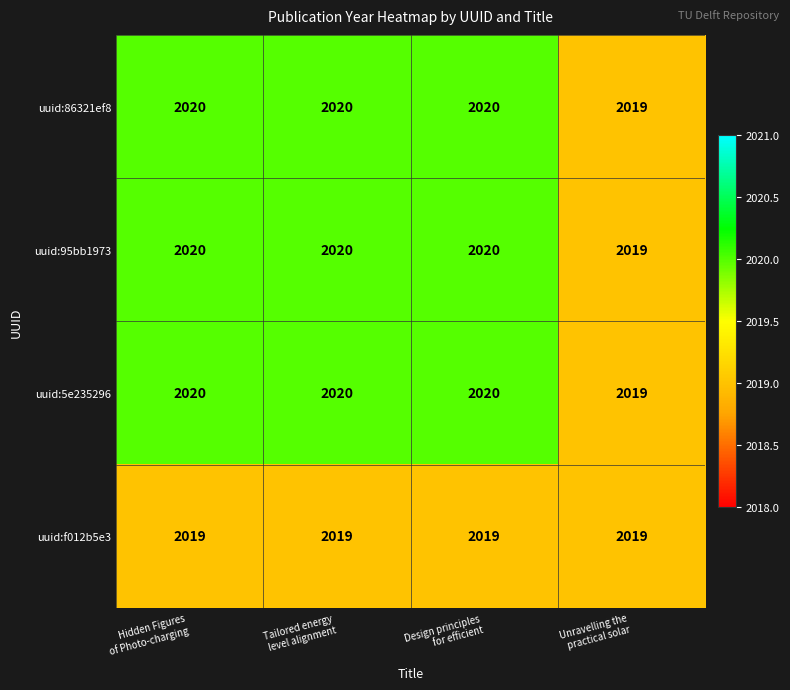

What is the average value of the uuid:86321ef8 series?

2020